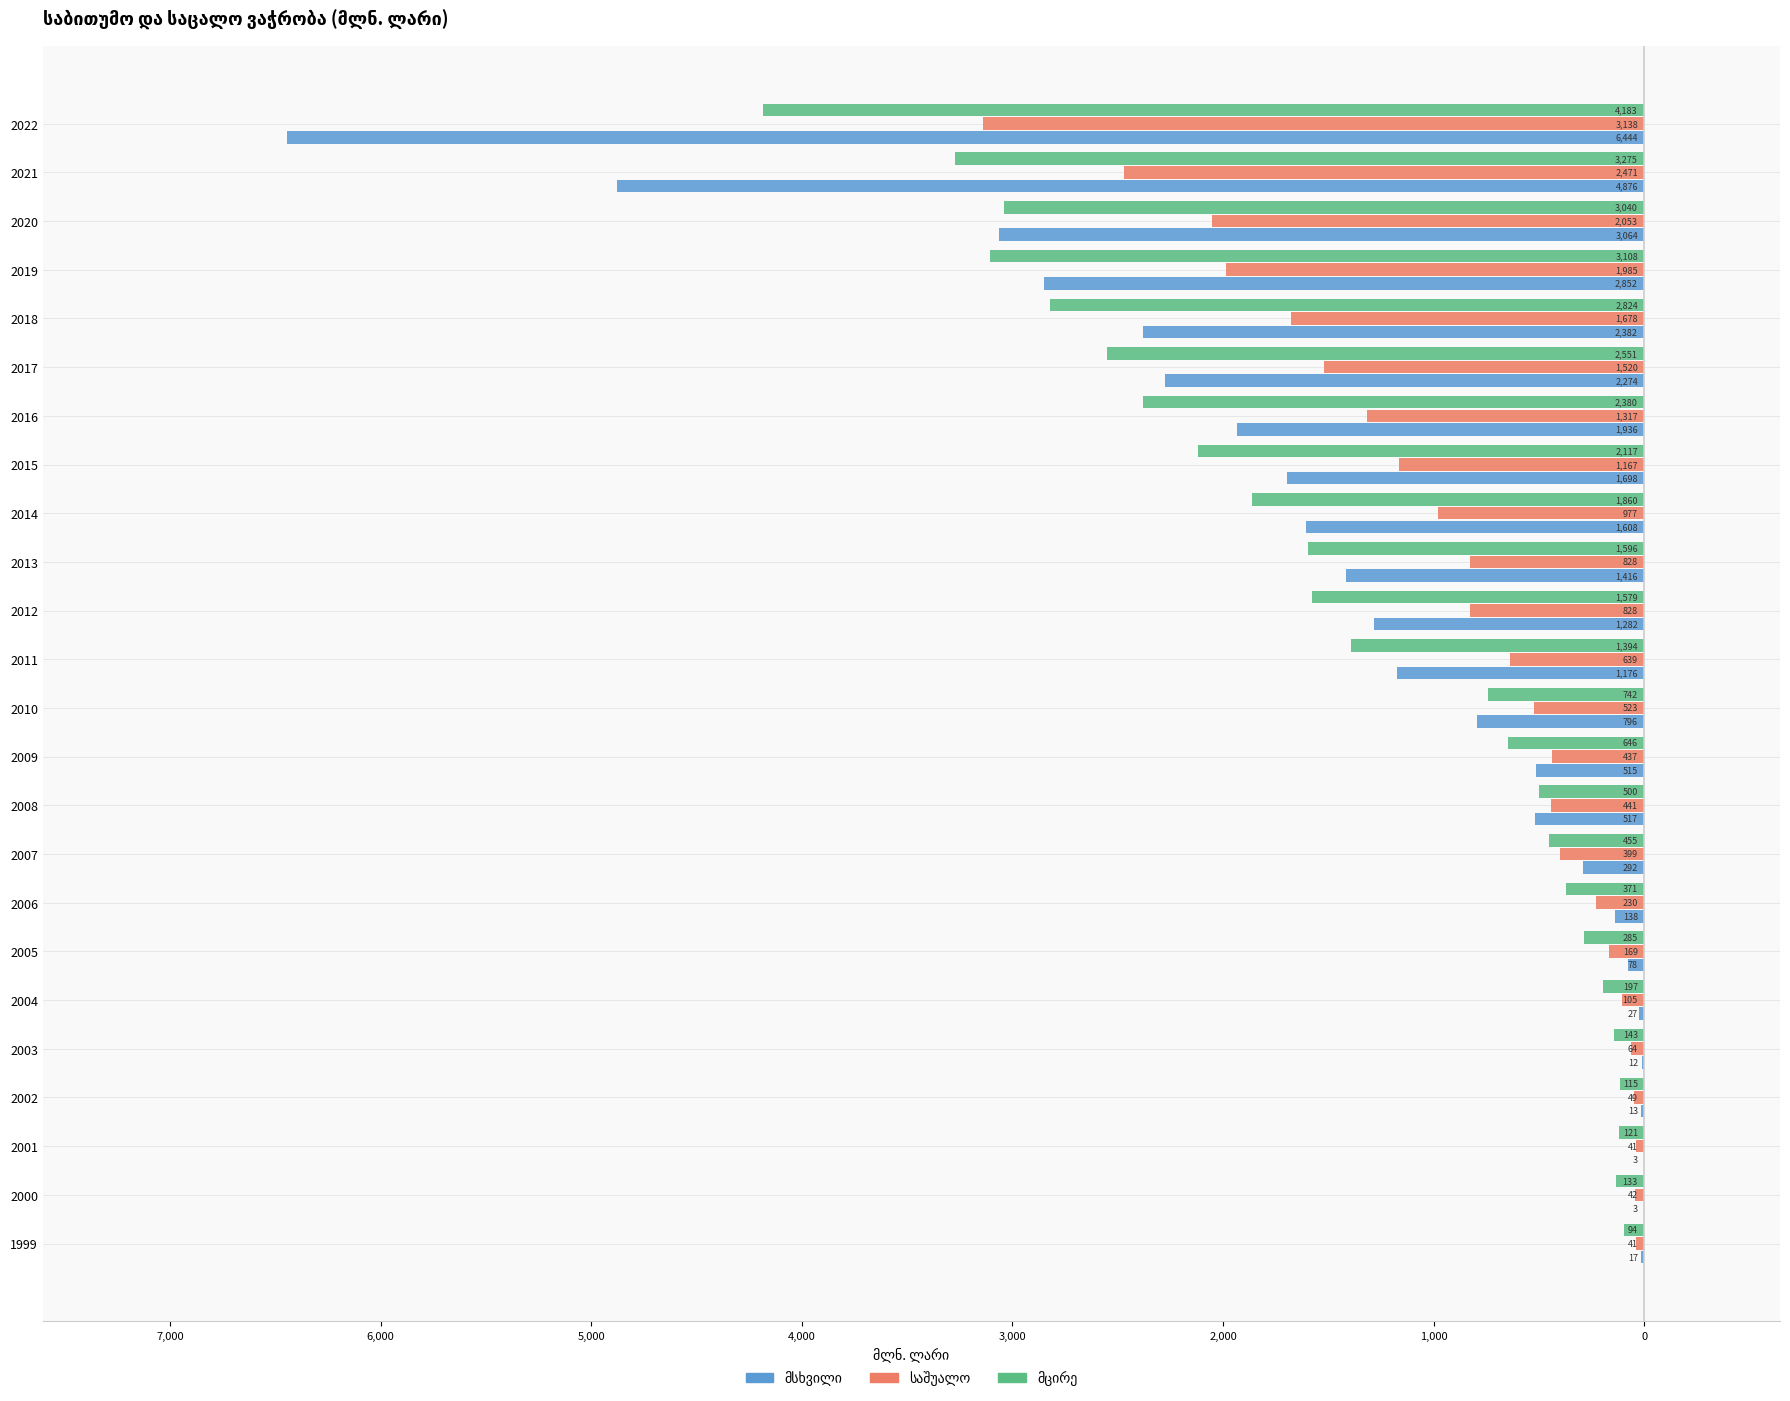

At 2004, list the series in order from smallest to largest.

მცირე, საშუალო, მსხვილი